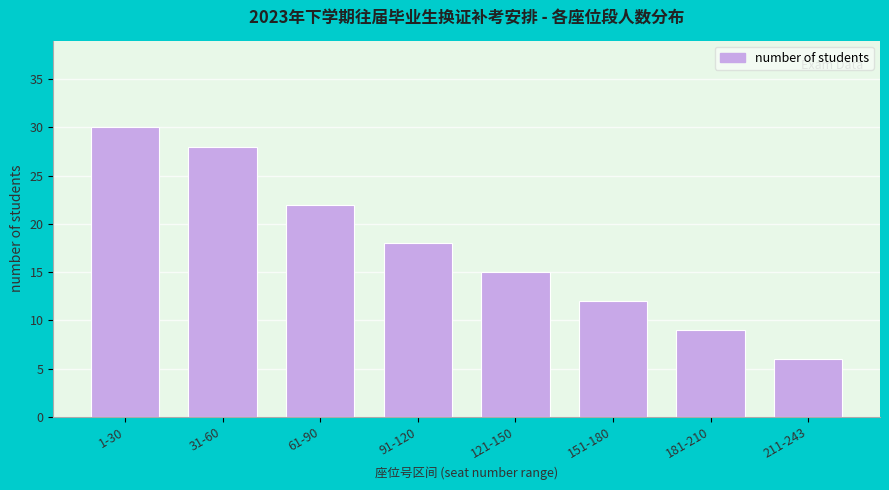

Reading left to right, extract all data points from this chart.

1-30=30	31-60=28	61-90=22	91-120=18	121-150=15	151-180=12	181-210=9	211-243=6